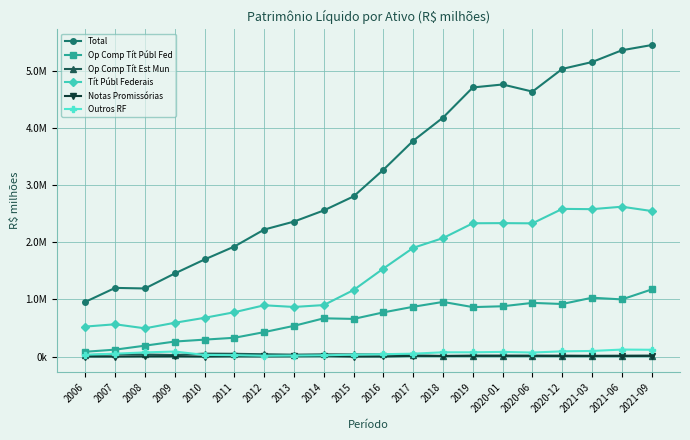

List the series in order of their peak value, lowest first.

Notas Promissórias, Op Comp Tít Est Mun, Outros RF, Op Comp Tít Públ Fed, Tít Públ Federais, Total